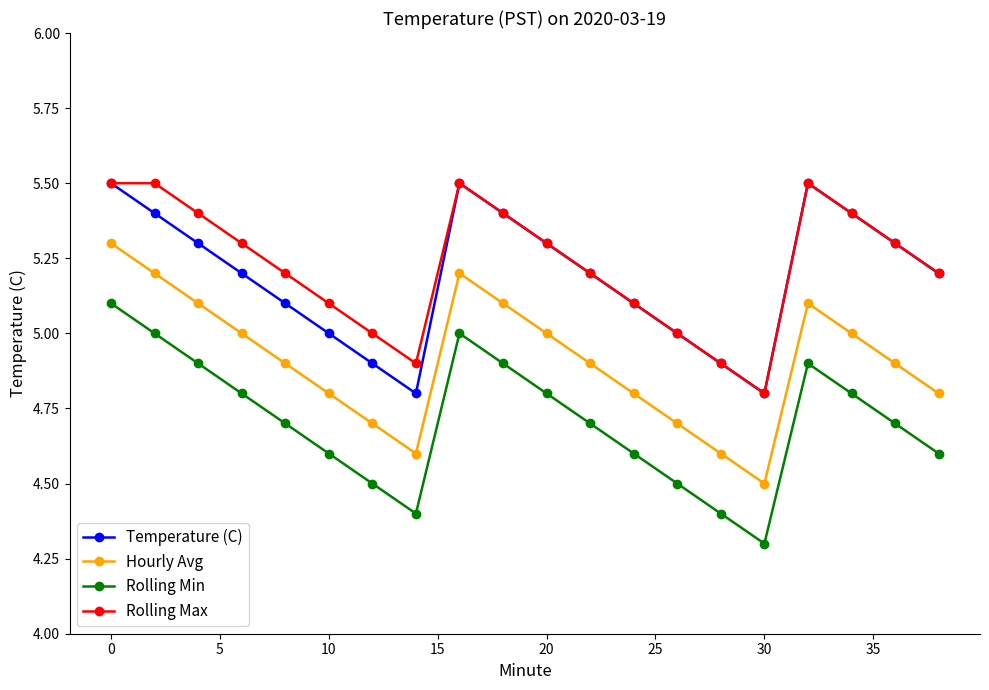

What is the maximum value for Temperature (C)?

5.5